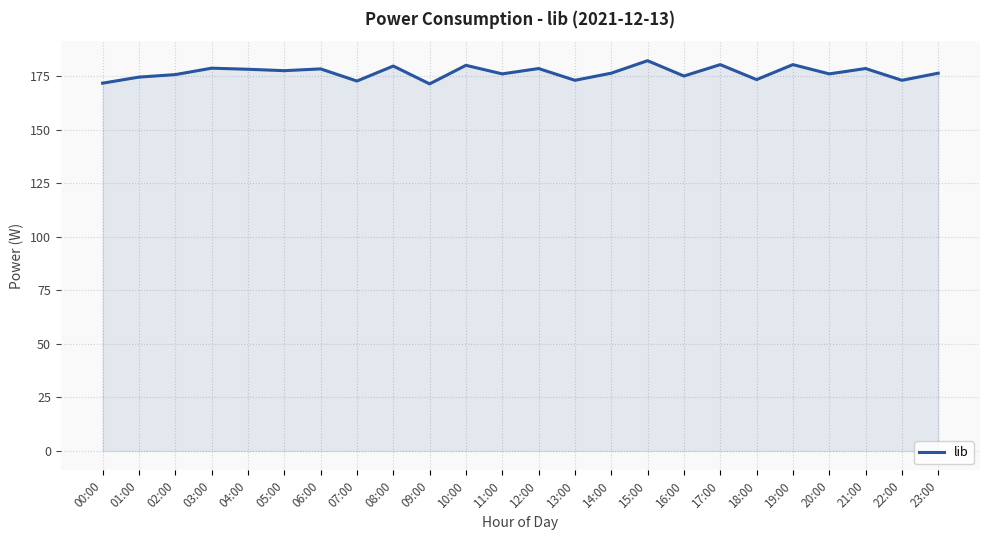

What is the greatest value displayed?

182.3